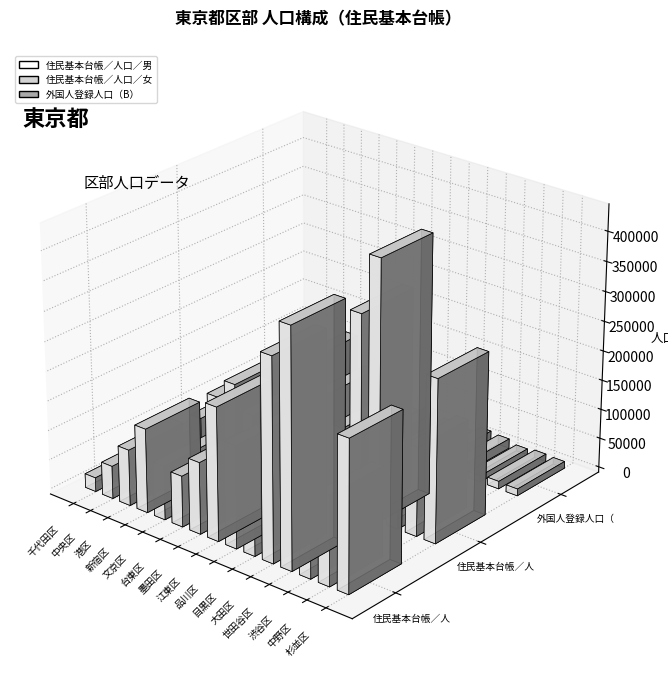

At which label does 住民基本台帳／人口／男 reach its peak?

世田谷区